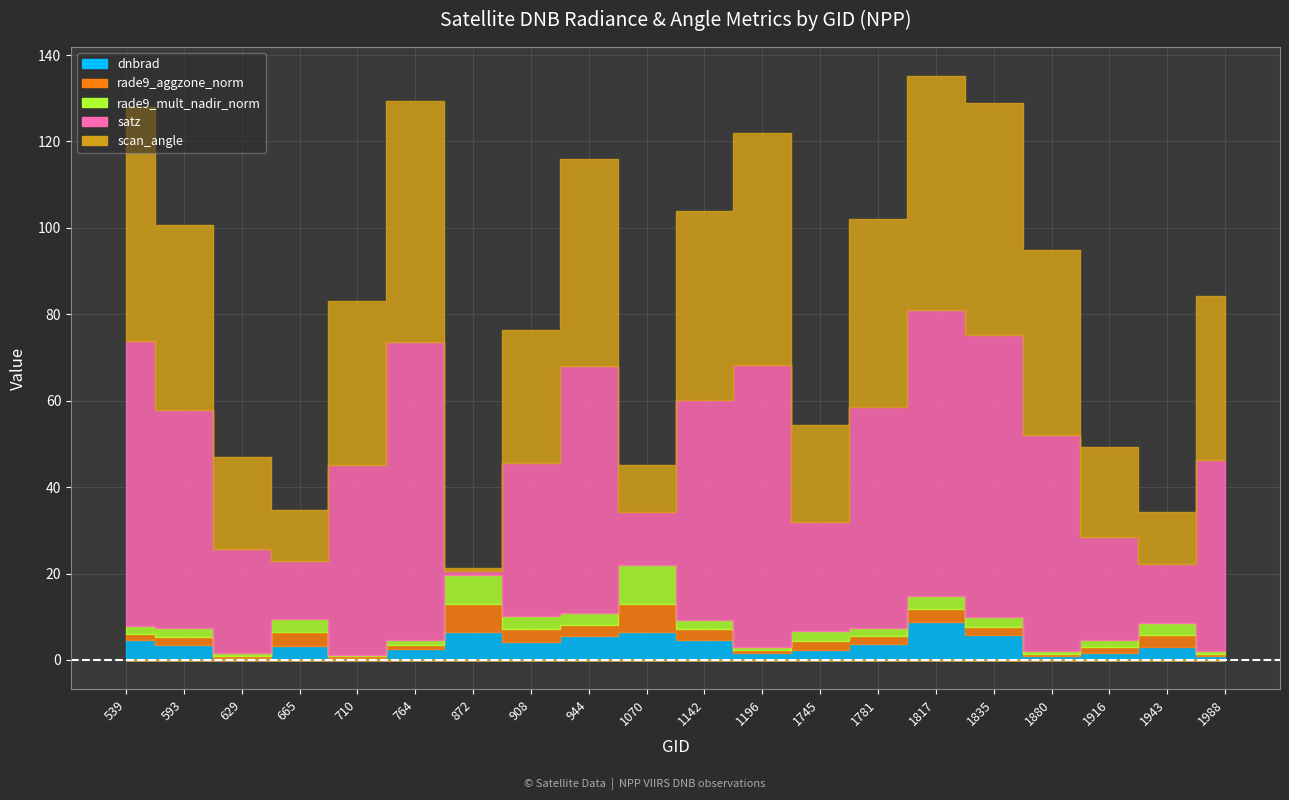

At which category does rade9_aggzone_norm reach its first local valley?

629